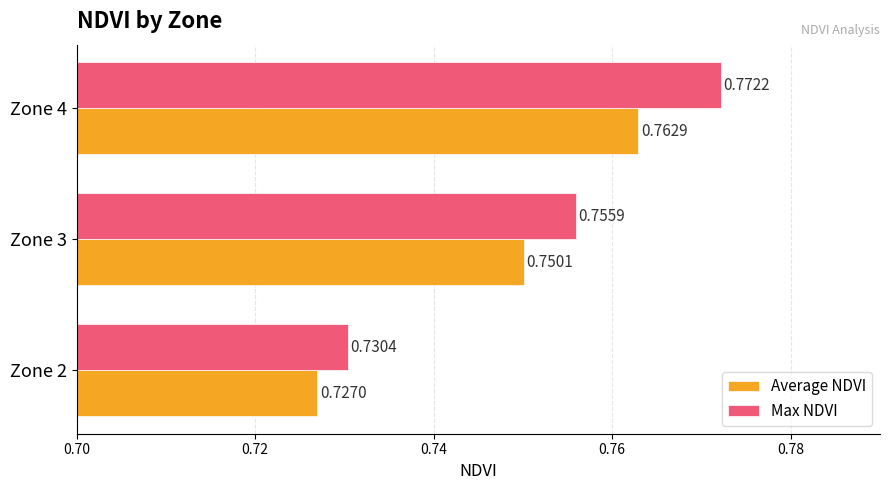

Is the value of Max NDVI at Zone 2 greater than the value of Average NDVI at Zone 3?

No